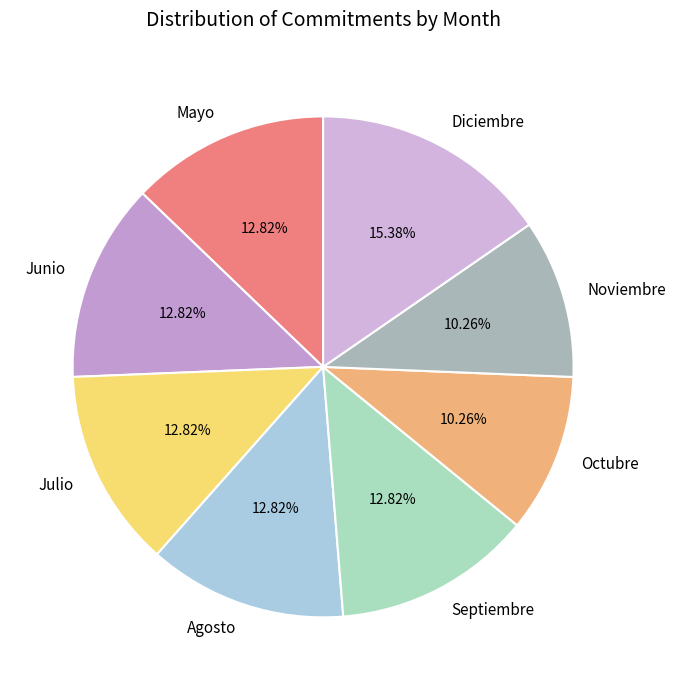

The Mayo slice represents 13% of the pie. True or false?

True